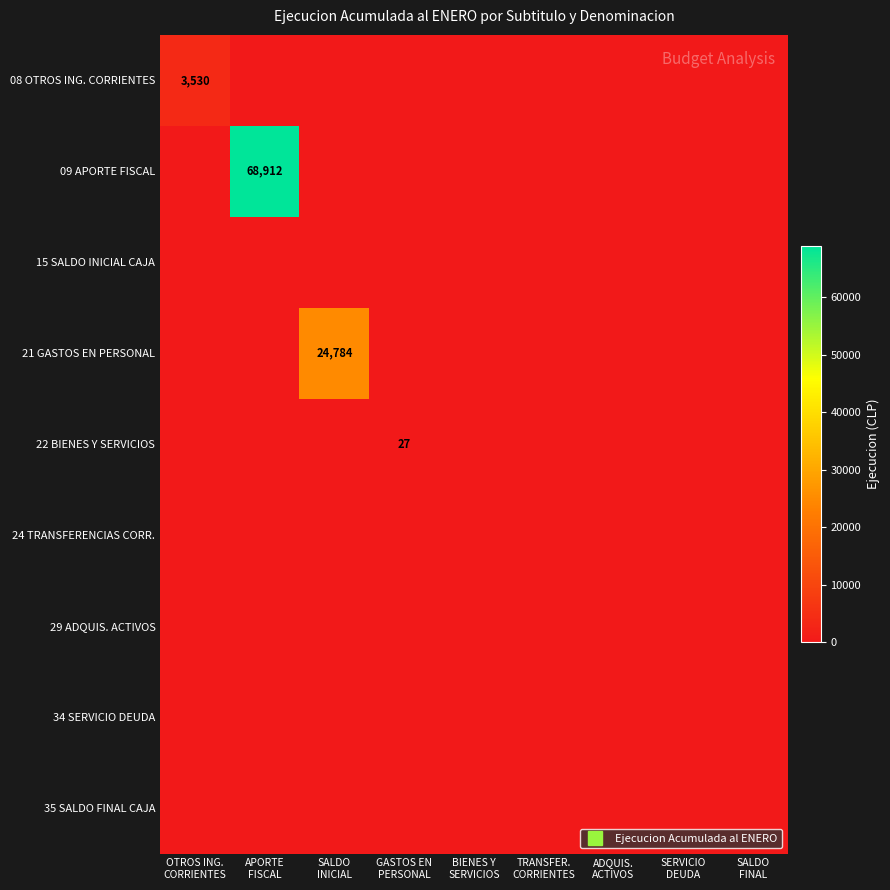

Which series has the largest total across all categories?

09 APORTE FISCAL